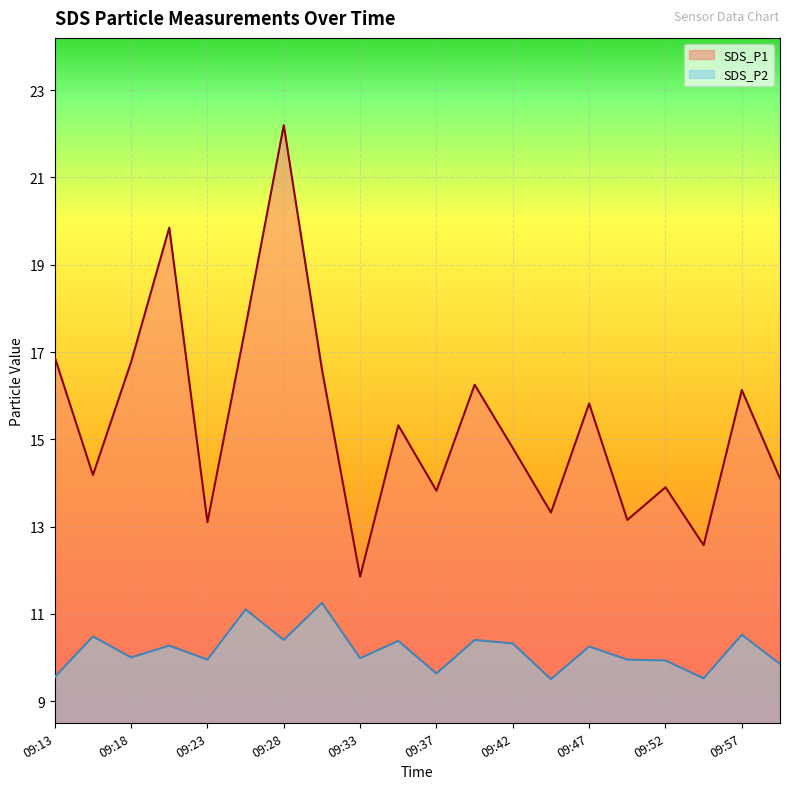

Between 09:28 and 09:52, which is larger?

09:28